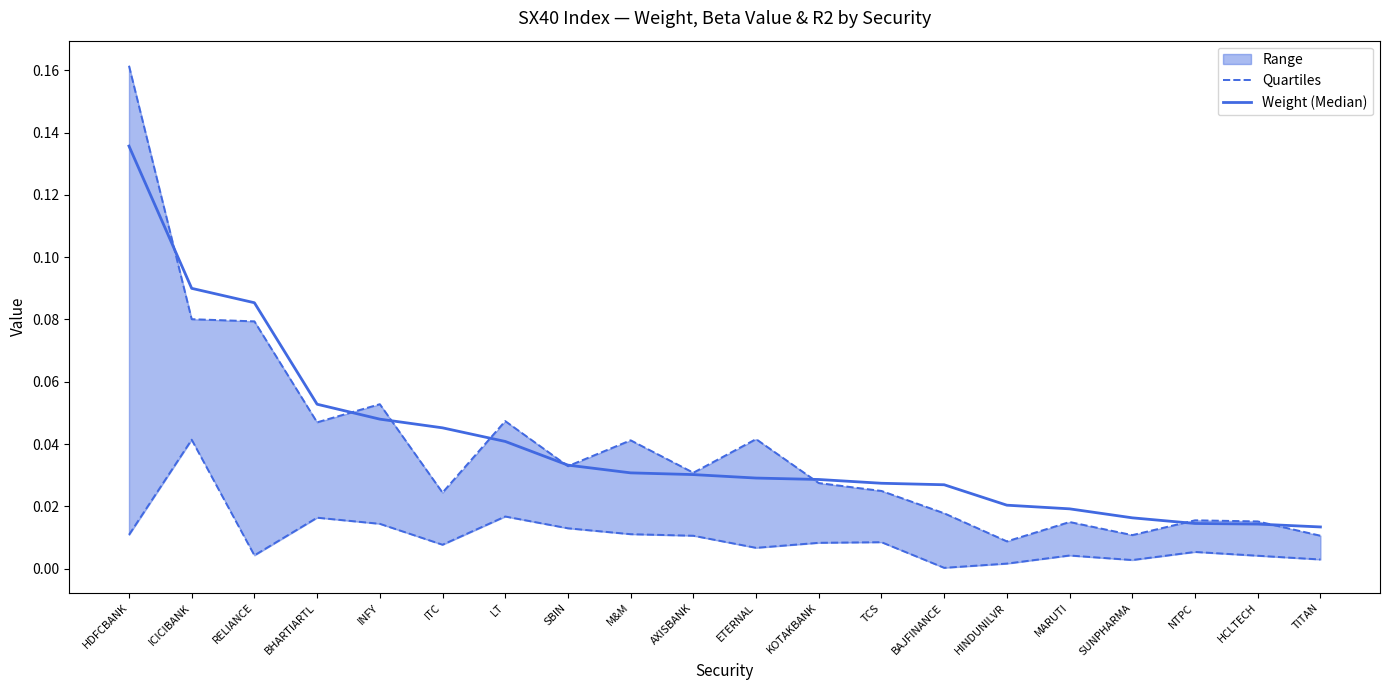

How many lines are shown in the chart?

2